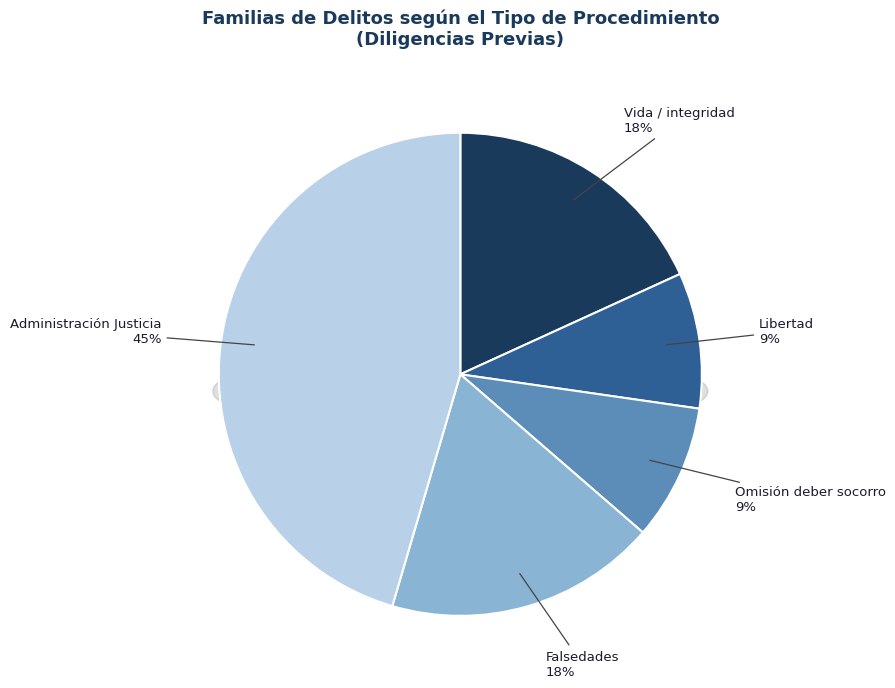

To the nearest percent, what is the difference between the largest and smallest slice percentages?

36%